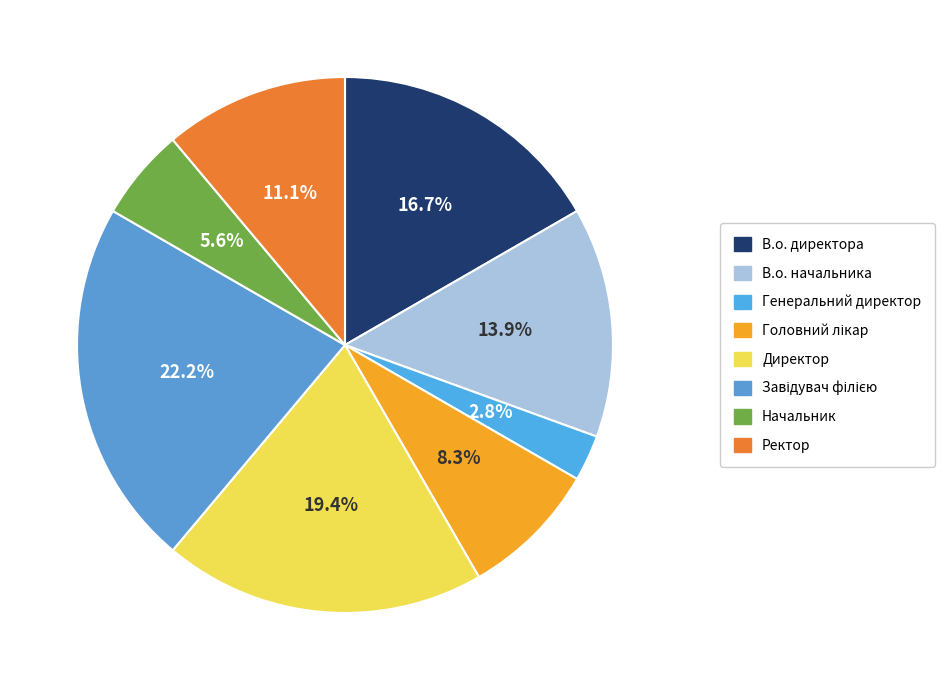

What percentage is the В.о. директора slice, to the nearest percent?

17%